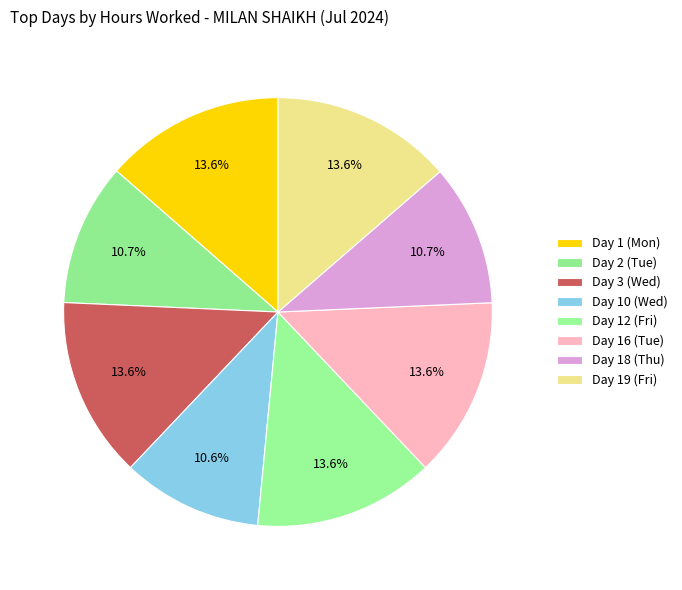

The Day 18 (Thu) slice represents 1% of the pie. True or false?

False